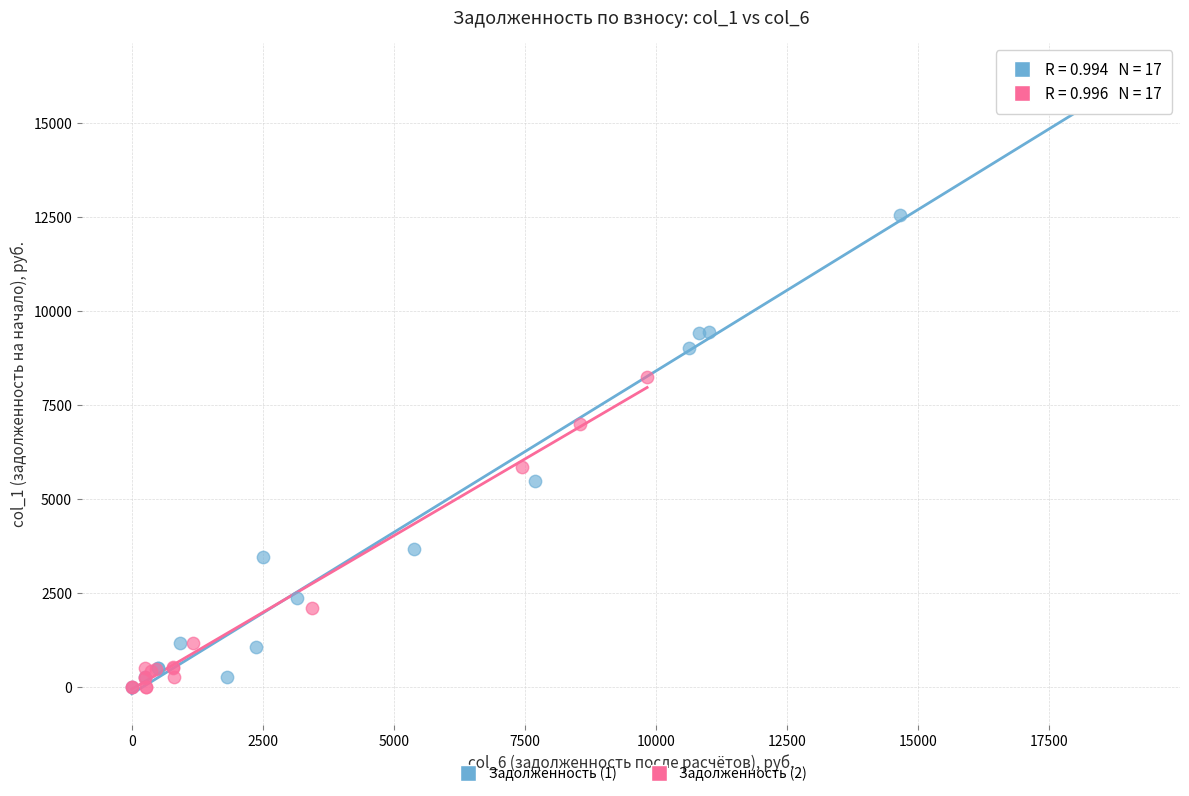

Which series has the widest spread of Y values?

Задолженность (1)